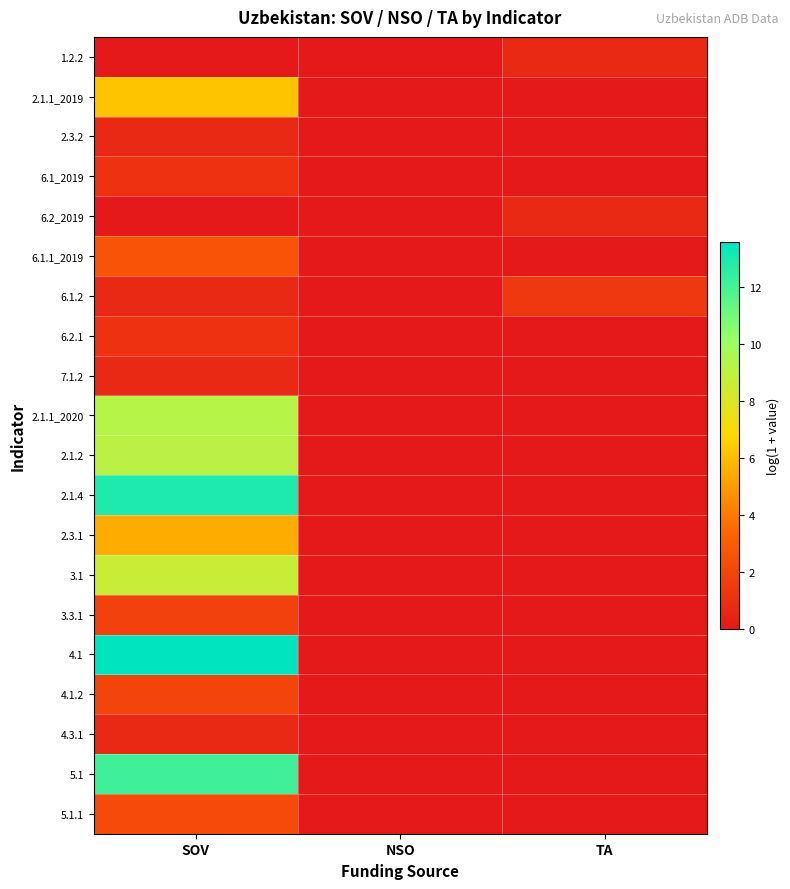

Which series has the largest total across all categories?

4.1